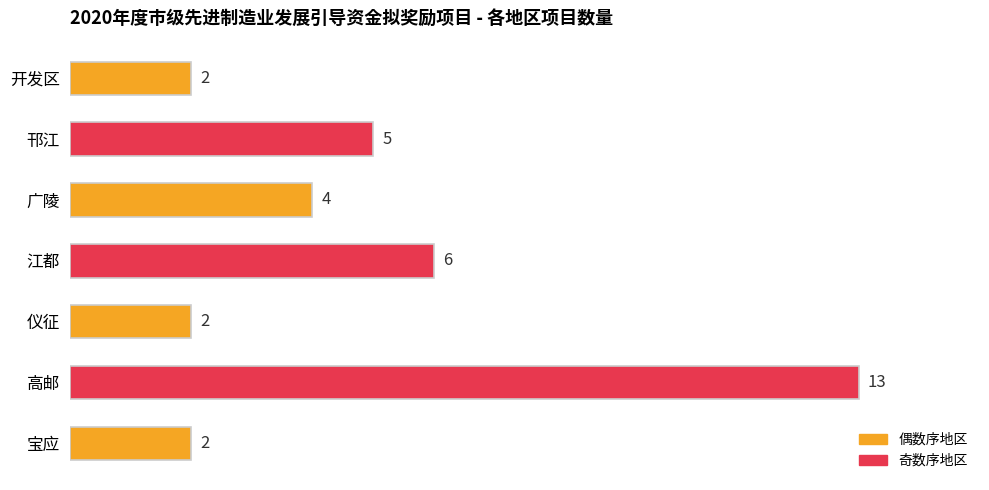

The chart shows a value of 10 at 江都. True or false?

False